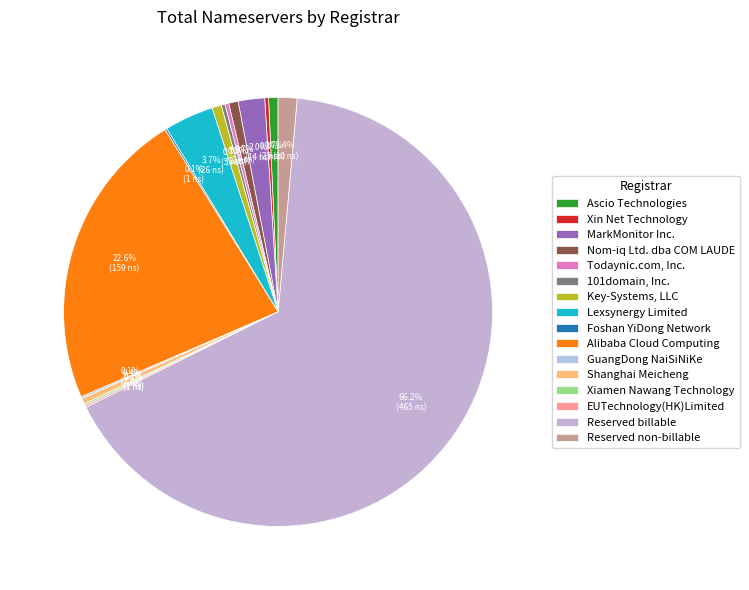

The 101domain, Inc. slice represents 1% of the pie. True or false?

False